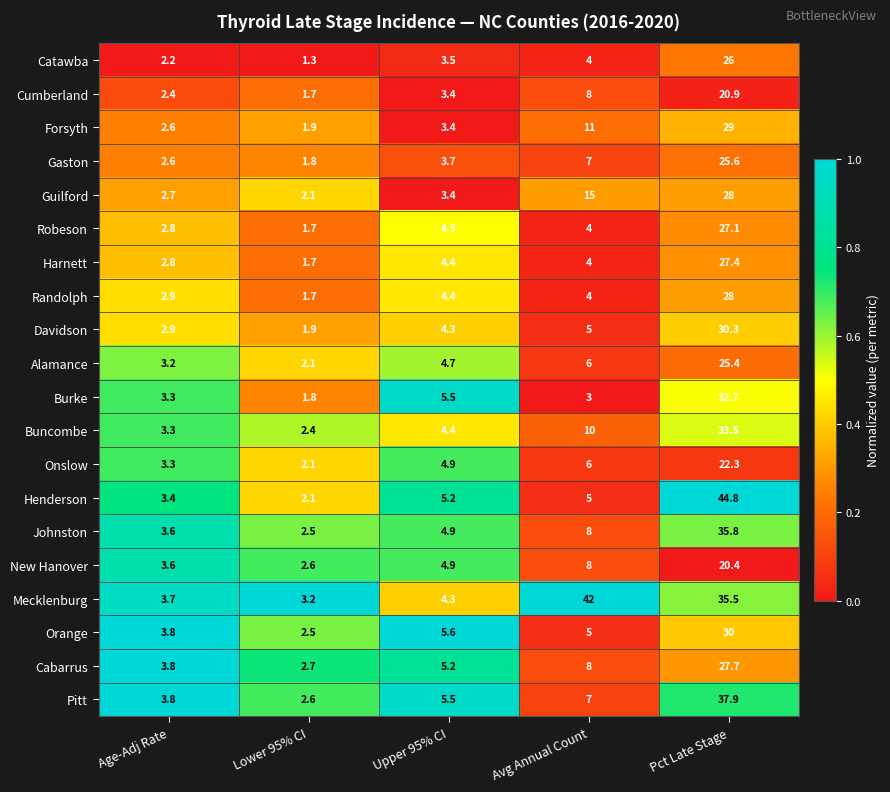

True or false: Harnett has a value of 27.4 at Pct Late Stage.

True